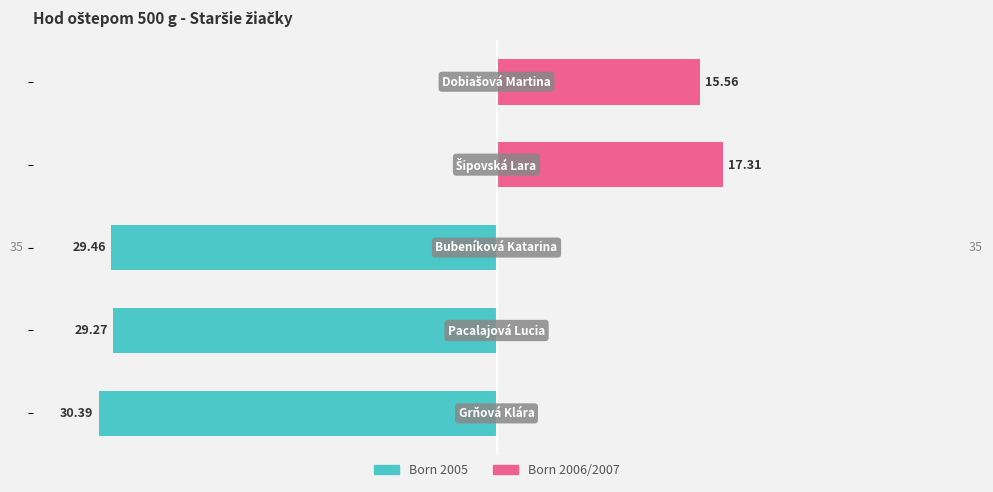

How many data points in Born 2005 are above -29?

2